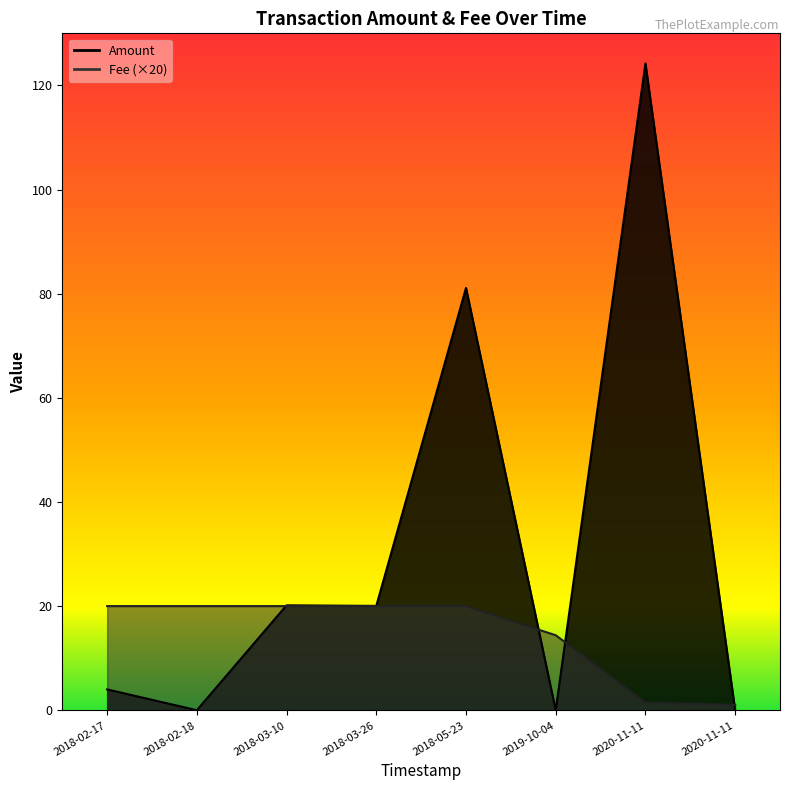

What is the value of the Fee point at the 4th from the left?

1.0